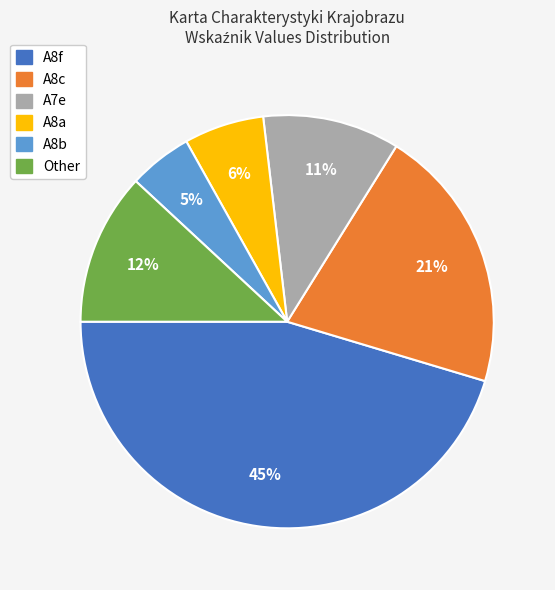

How many slices are in this pie chart?

6